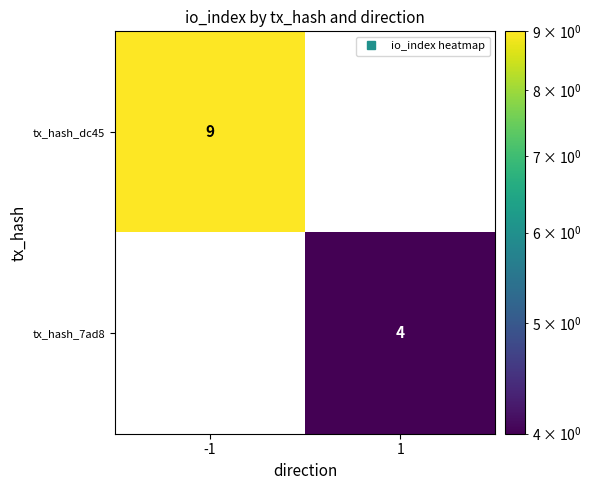

Which series has the widest spread of values?

tx_hash_dc45